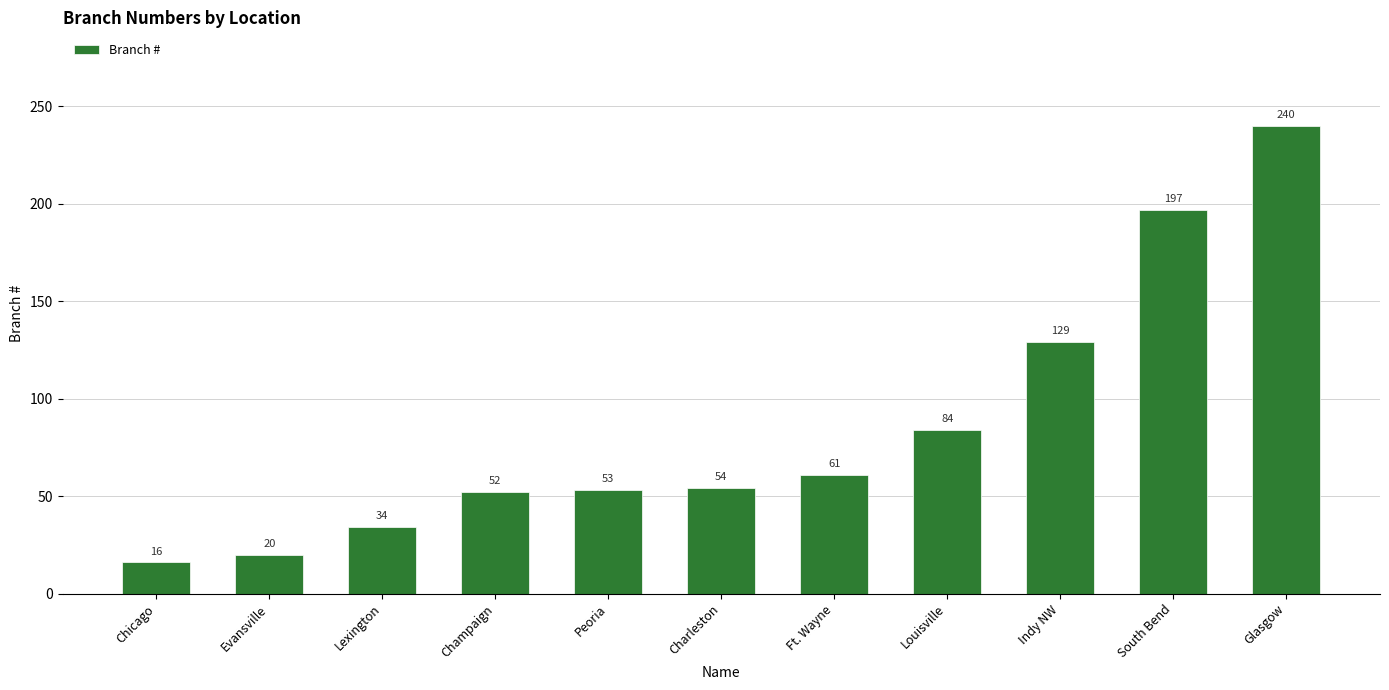

What is the label of the 1st bar from the right?

Glasgow